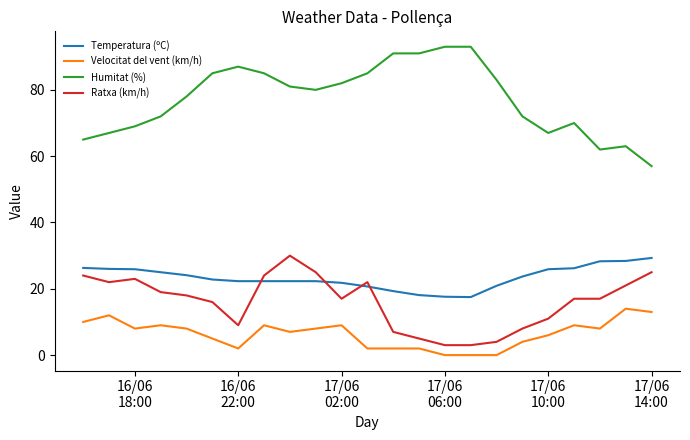

True or false: Temperatura (ºC) and Humitat (%) cross at least once.

False